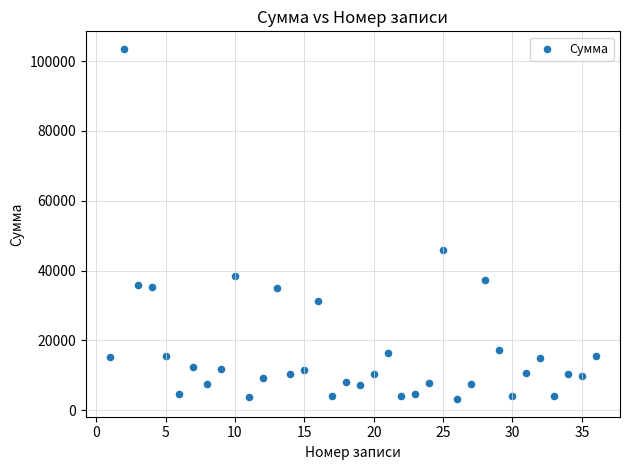

What is the range of Y values (max minus min)?

100331.0